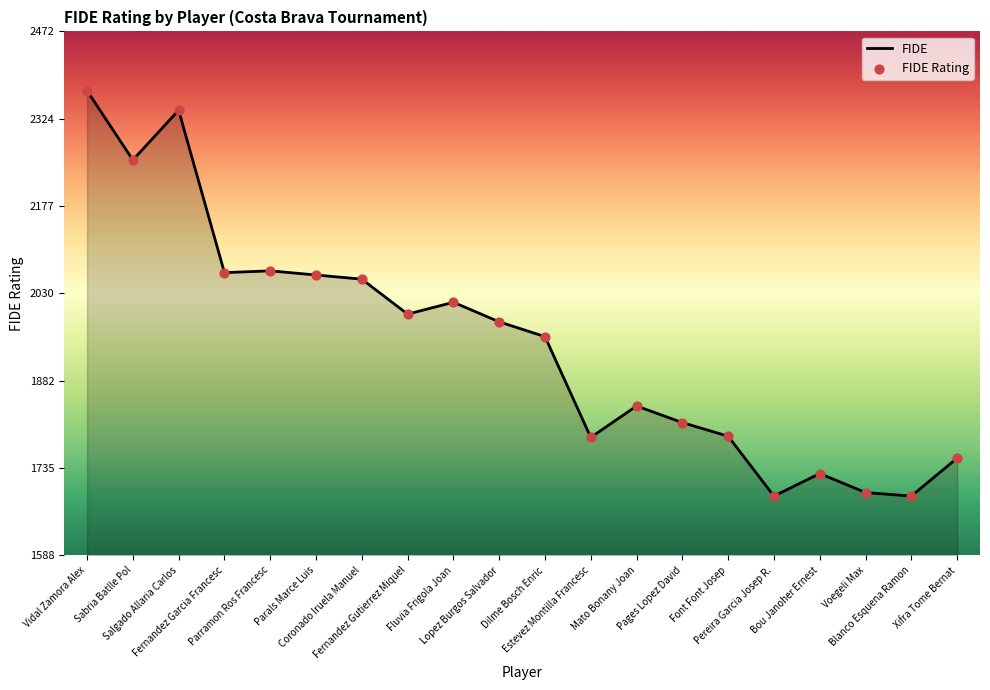

What is the difference between the maximum and minimum values?

684